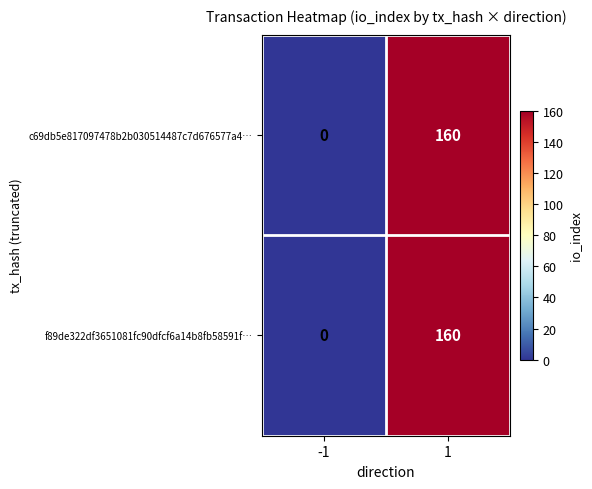

Is it true that c69db5e817097478b2b030514487c7d676577a4… equals -92 at -1?

False